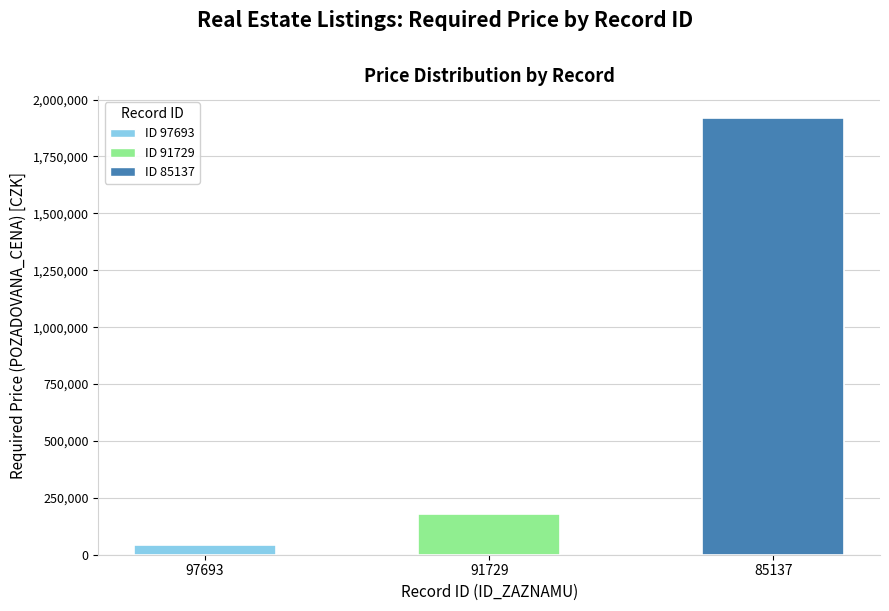

Where is the data nearest to the value 981750?

91729